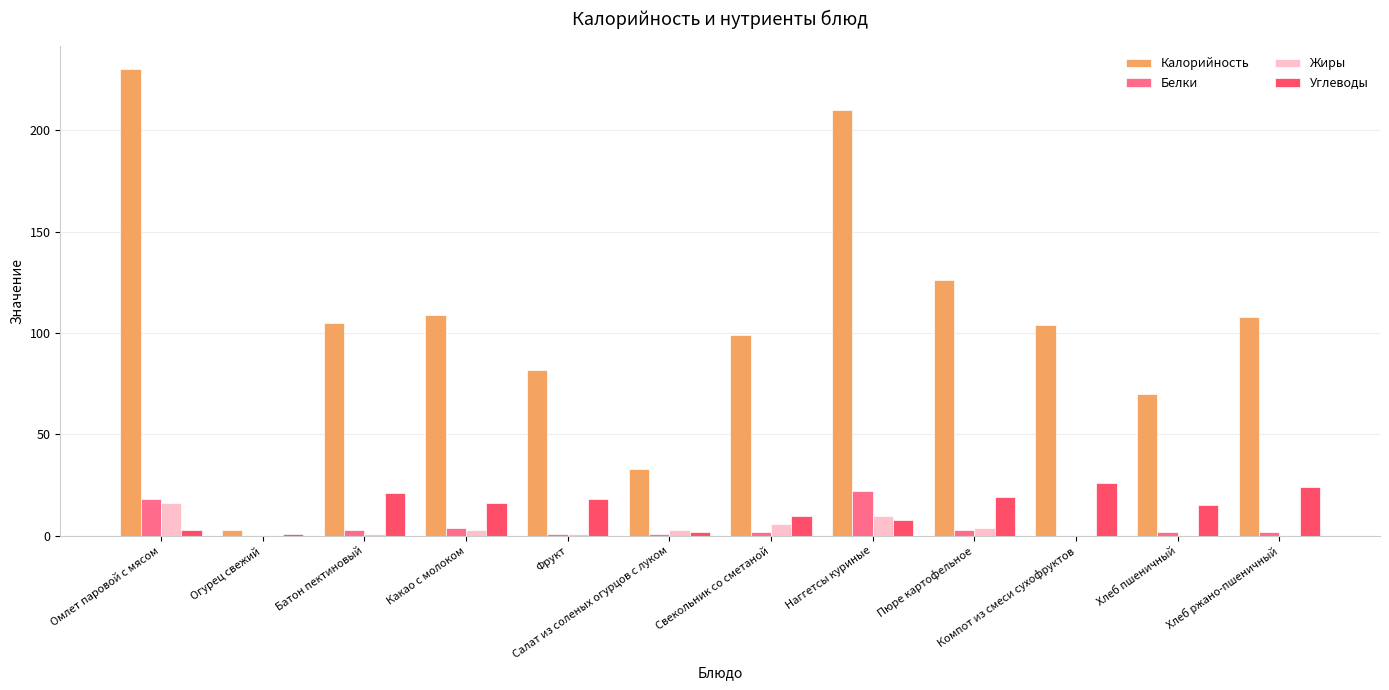

What is the sum of all Белки values?

58